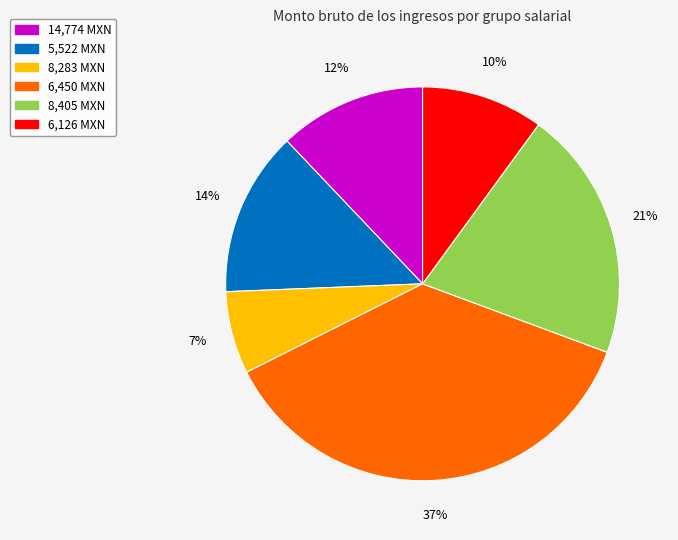

To the nearest percent, what percentage of the pie is 8,283 MXN?

7%